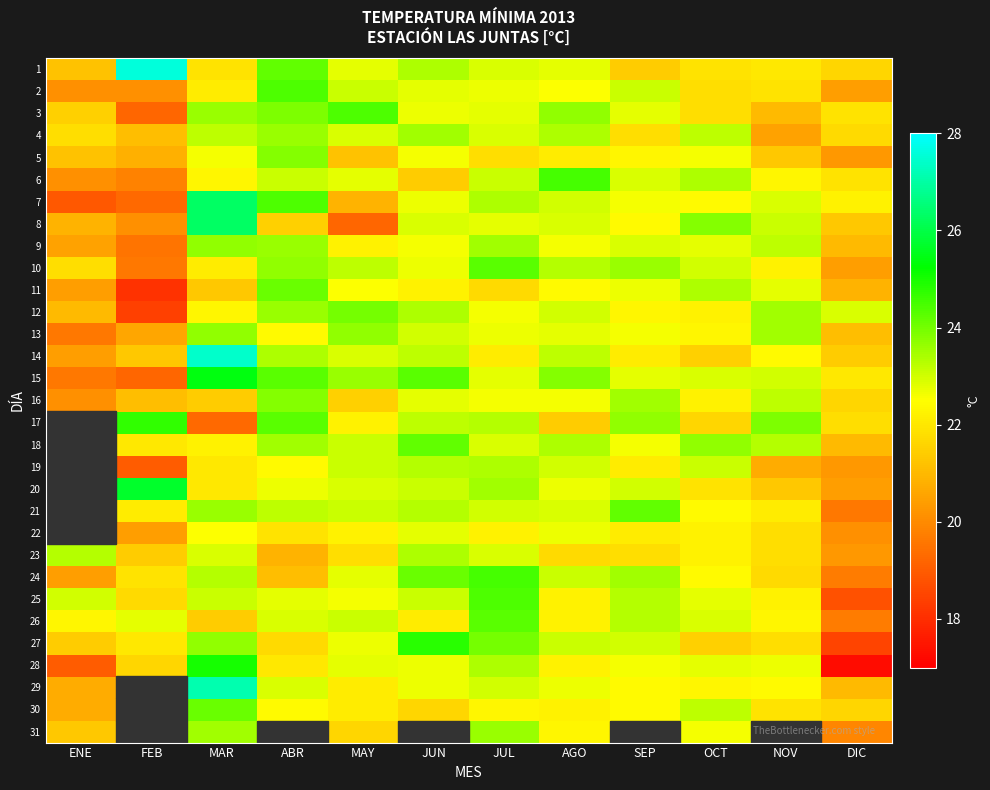

Which category has the highest value across all series?

FEB